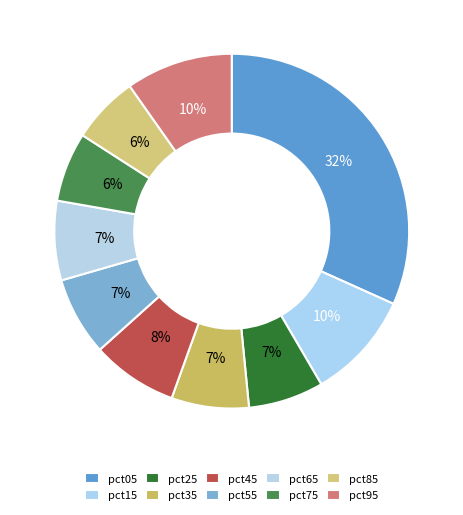

To the nearest percent, what percentage of the pie is pct05?

32%